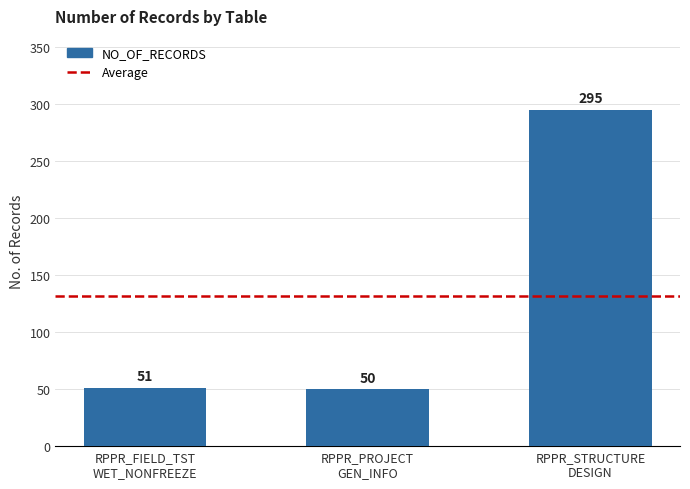

What is the average value?

132